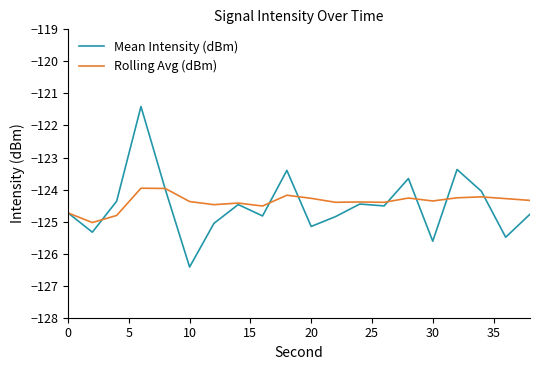

What is the maximum value shown in the chart?

-121.4